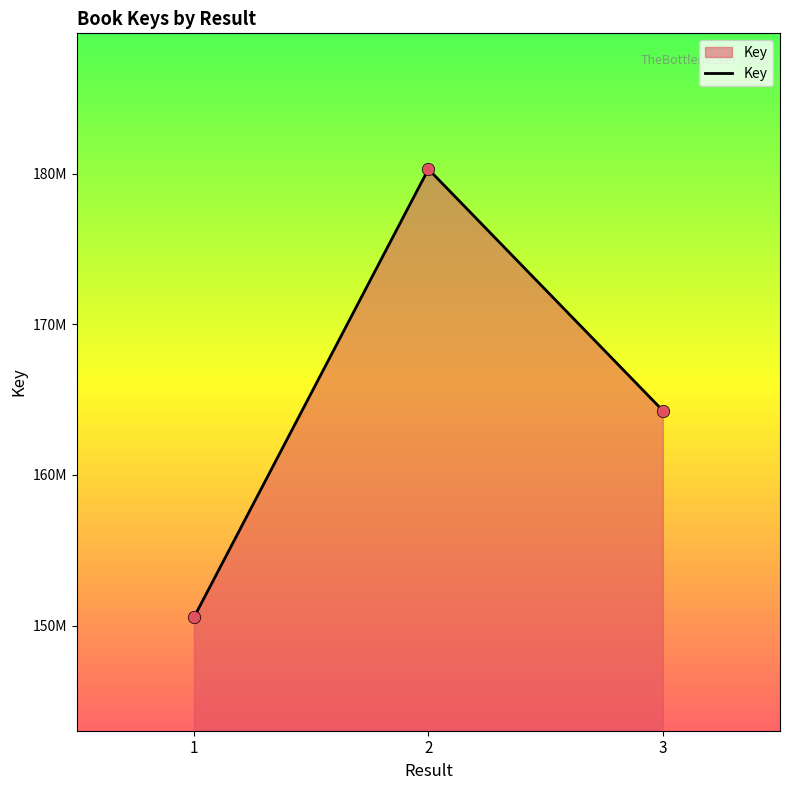

Between 2 and 1, which is larger?

2